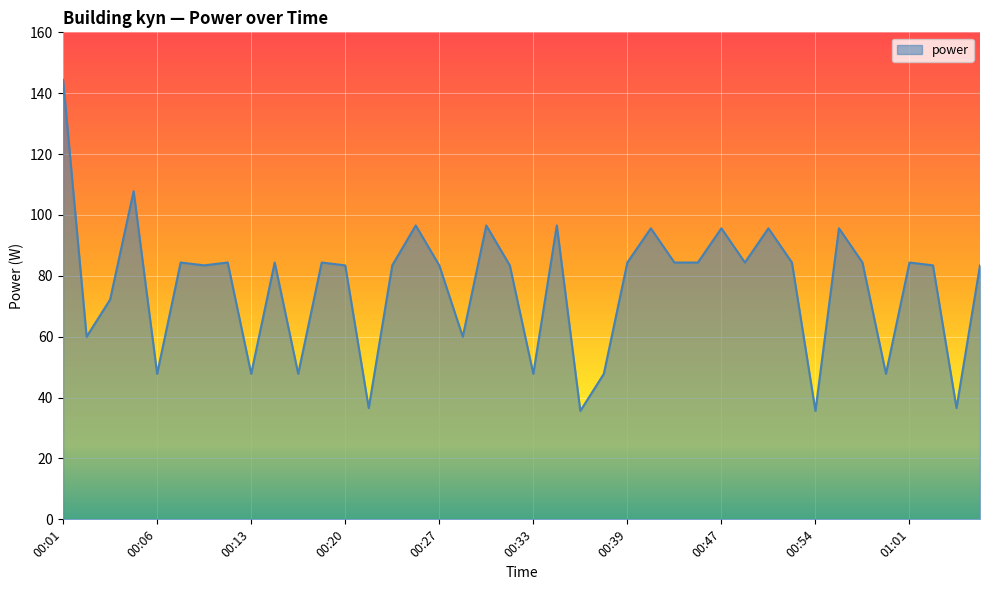

What is the difference between the maximum and minimum values?

108.8